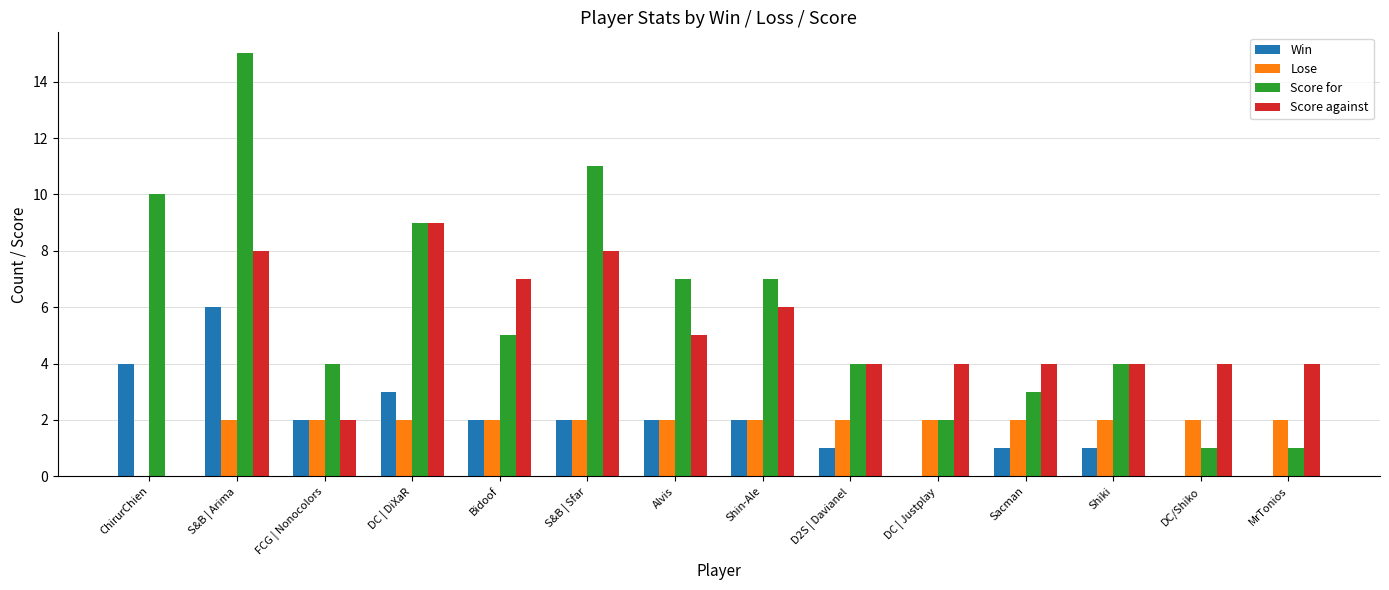

Between DC | DiXaR and Shin-Ale, which series saw the biggest shift?

Score against